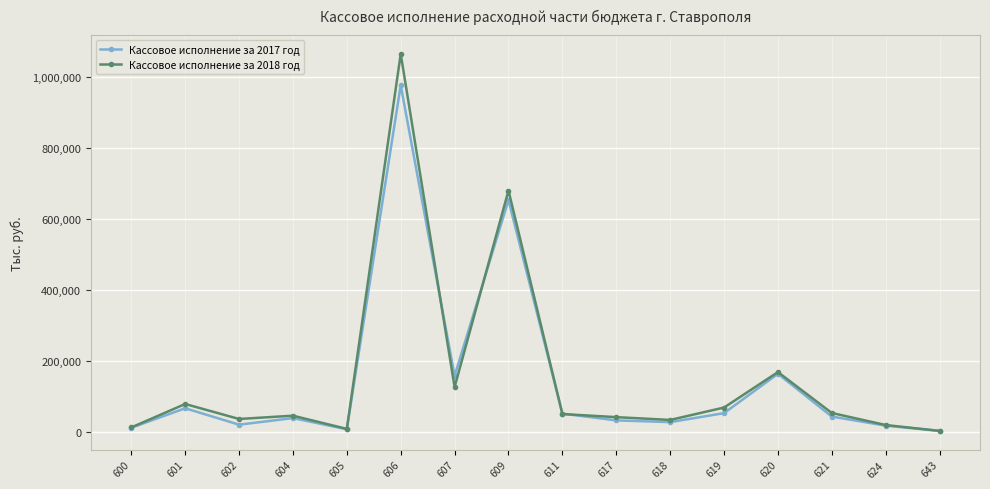

How many data points in Кассовое исполнение за 2018 год are less than 51485?

8